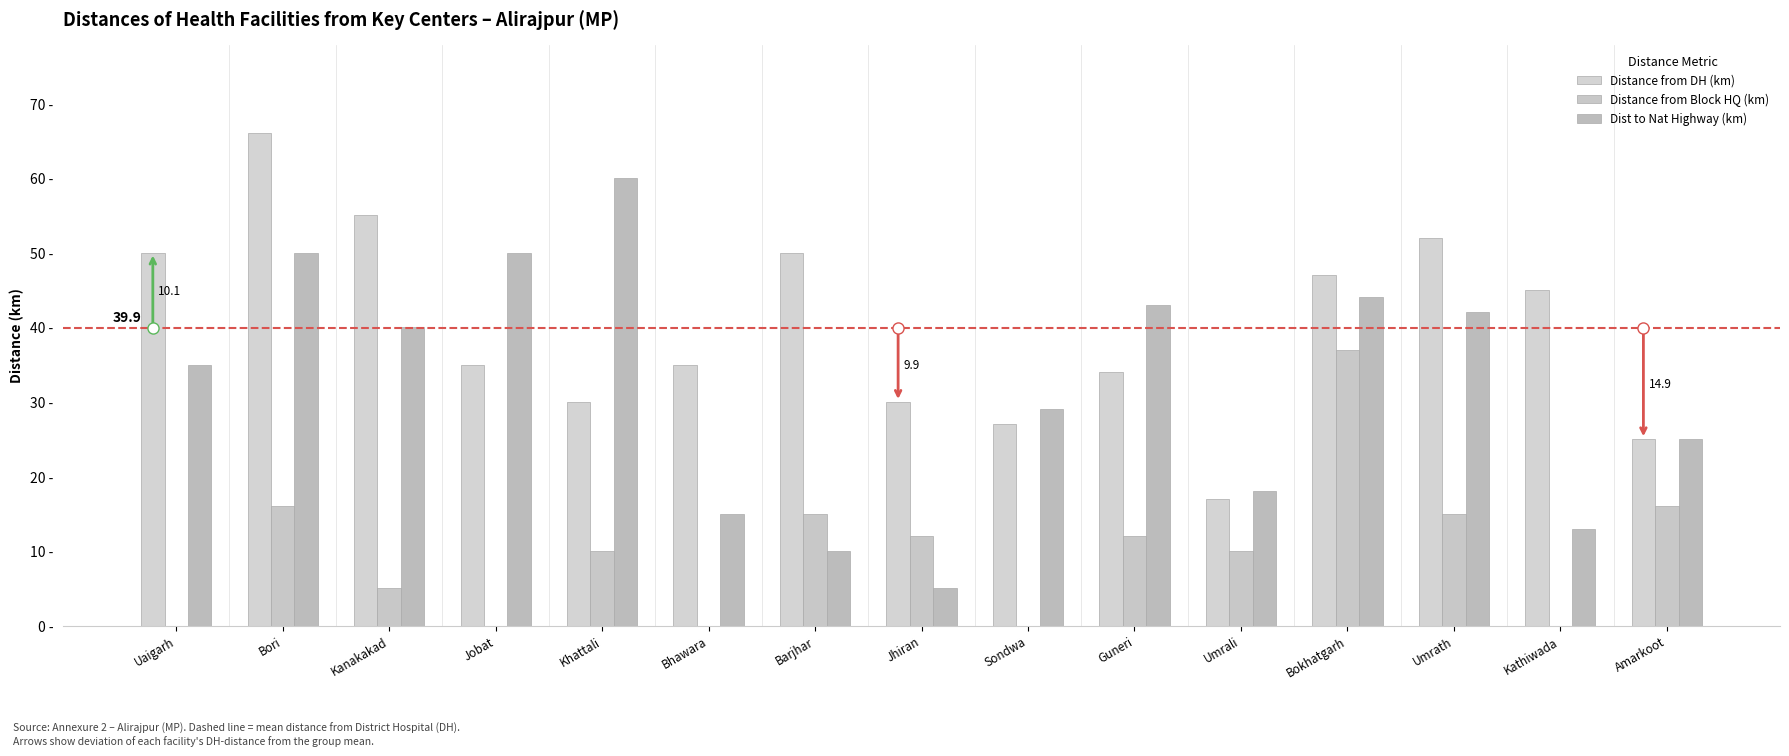

Which series has the largest total across all categories?

Distance from DH (km)